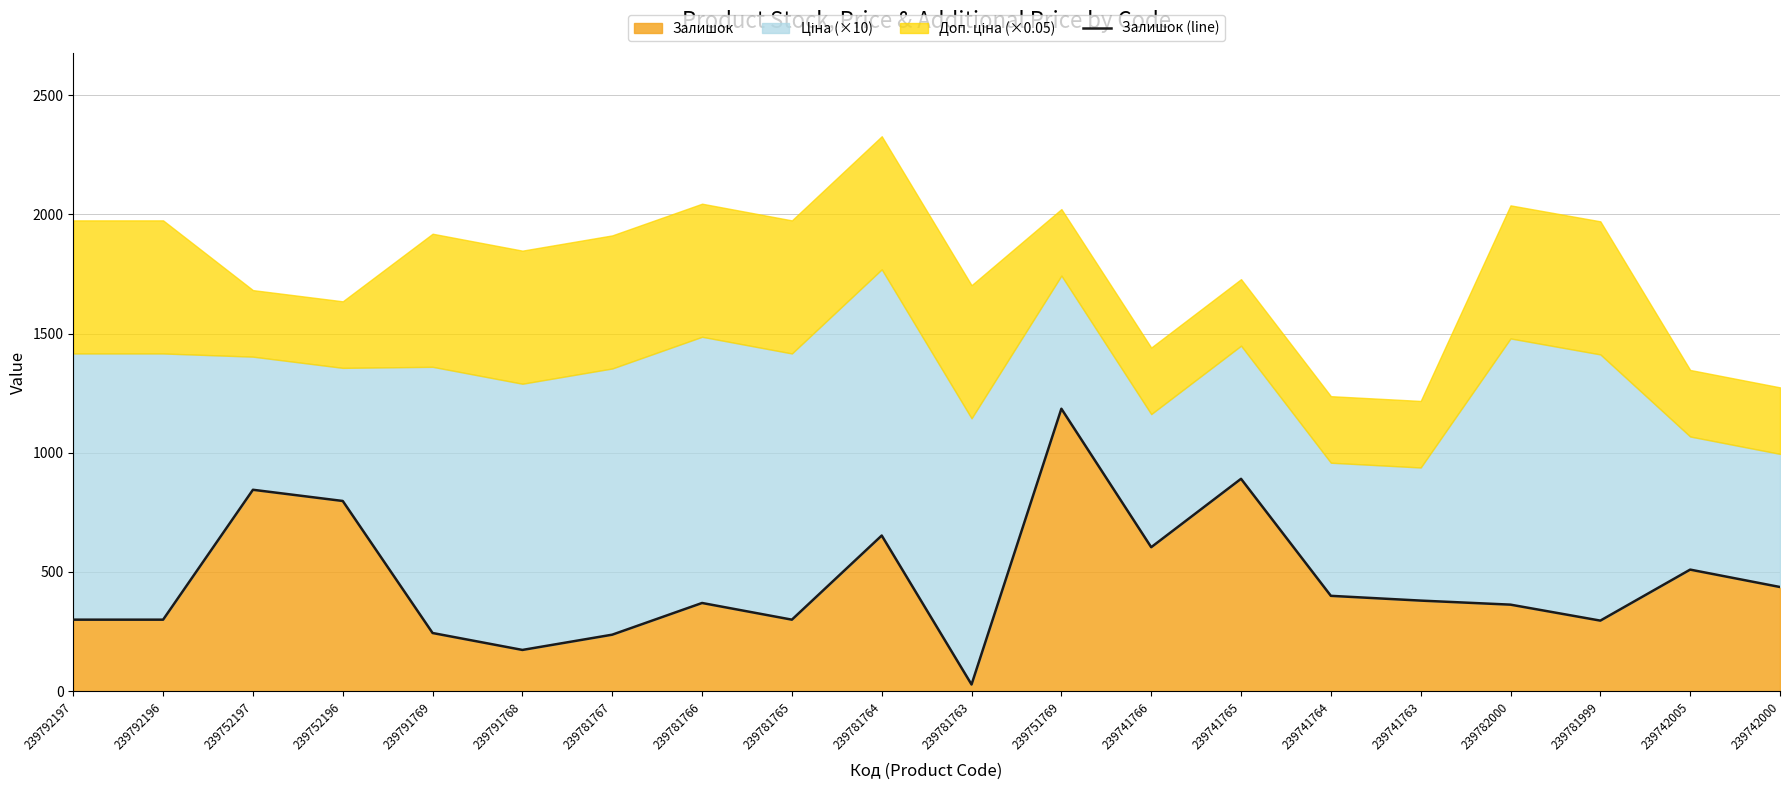

List the labels in order of value, largest first.

239751769, 239741765, 239752197, 239752196, 239781764, 239741766, 239742005, 239742000, 239741764, 239741763, 239781766, 239782000, 239792197, 239792196, 239781765, 239781999, 239791769, 239781767, 239791768, 239781763